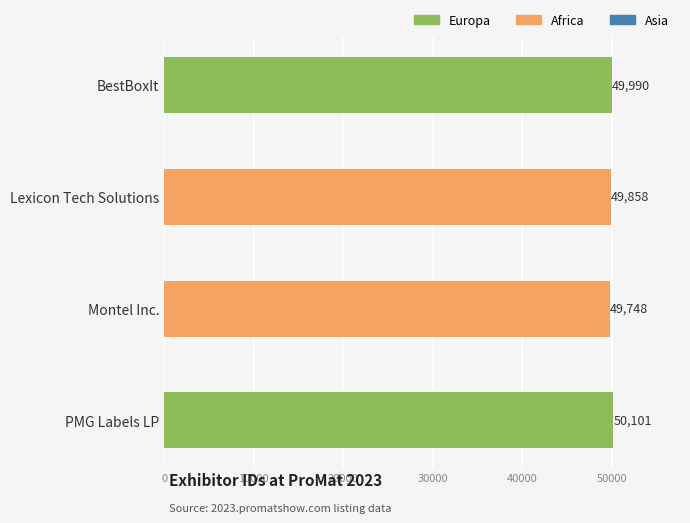

What value does the data have at PMG Labels LP?

50101